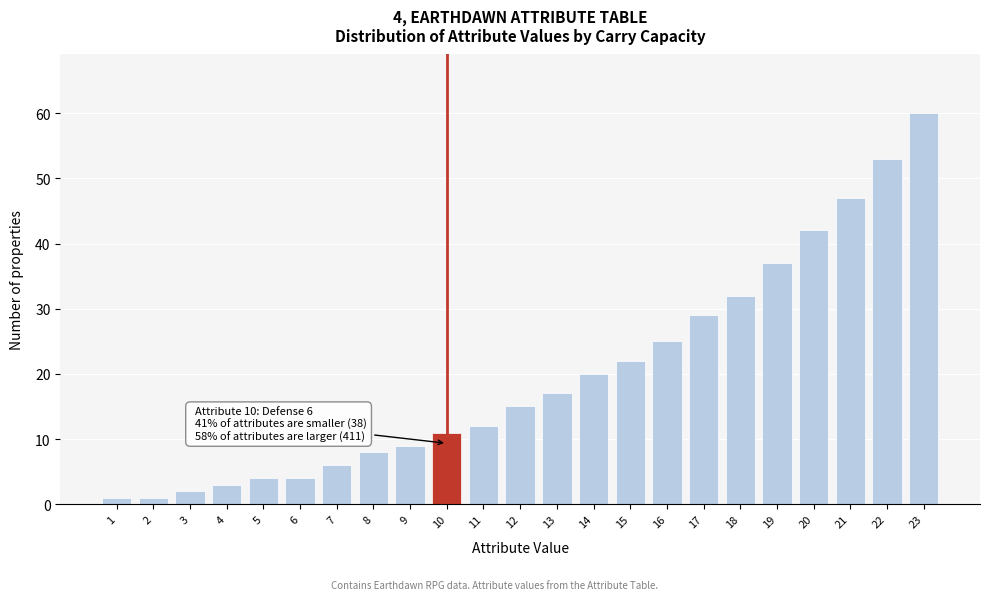

Reading right to left, list all the values displayed in this chart.

60	53	47	42	37	32	29	25	22	20	17	15	12	11	9	8	6	4	4	3	2	1	1